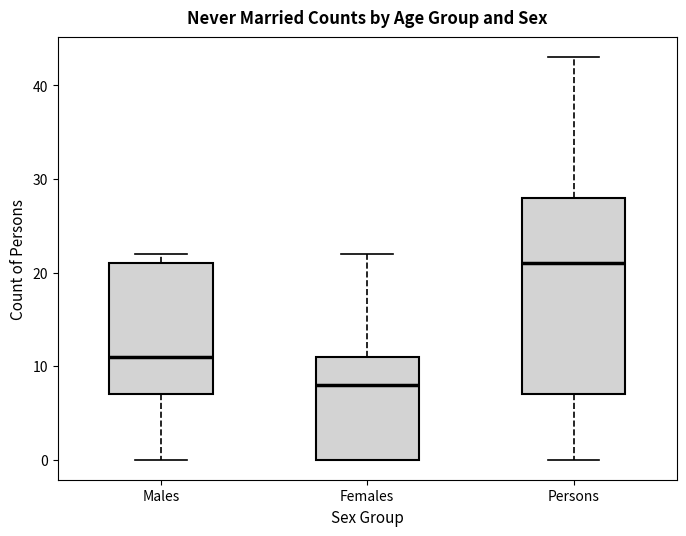

Reading left to right, read every box against the y-axis: the position of its median line, the range the box covers, and the ends of its whiskers. The values are not printed on the chart, so give them approximately, as read against the axis.

Males: median 11, box 7 to 21, whiskers 0 to 22
Females: median 8, box 0 to 11, whiskers 0 to 22
Persons: median 21, box 7 to 28, whiskers 0 to 43